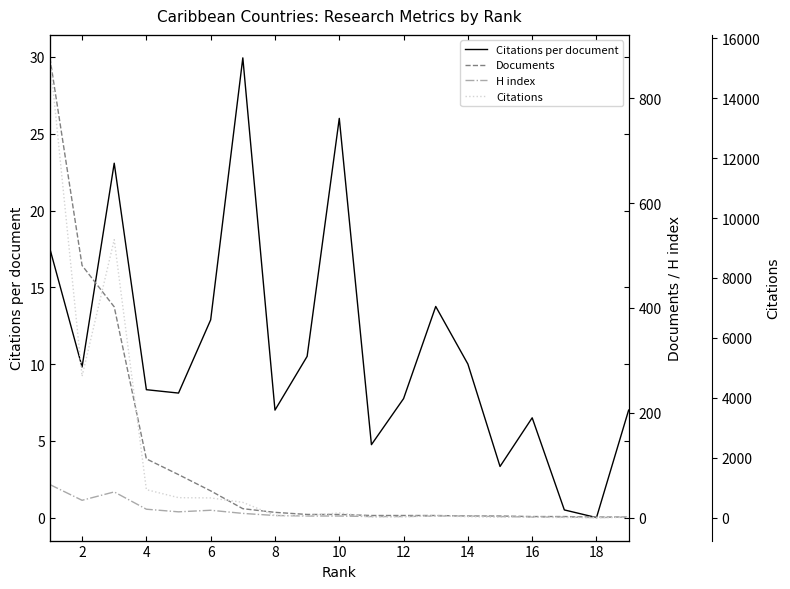

True or false: Documents has a value of 2.0 at 16.

True